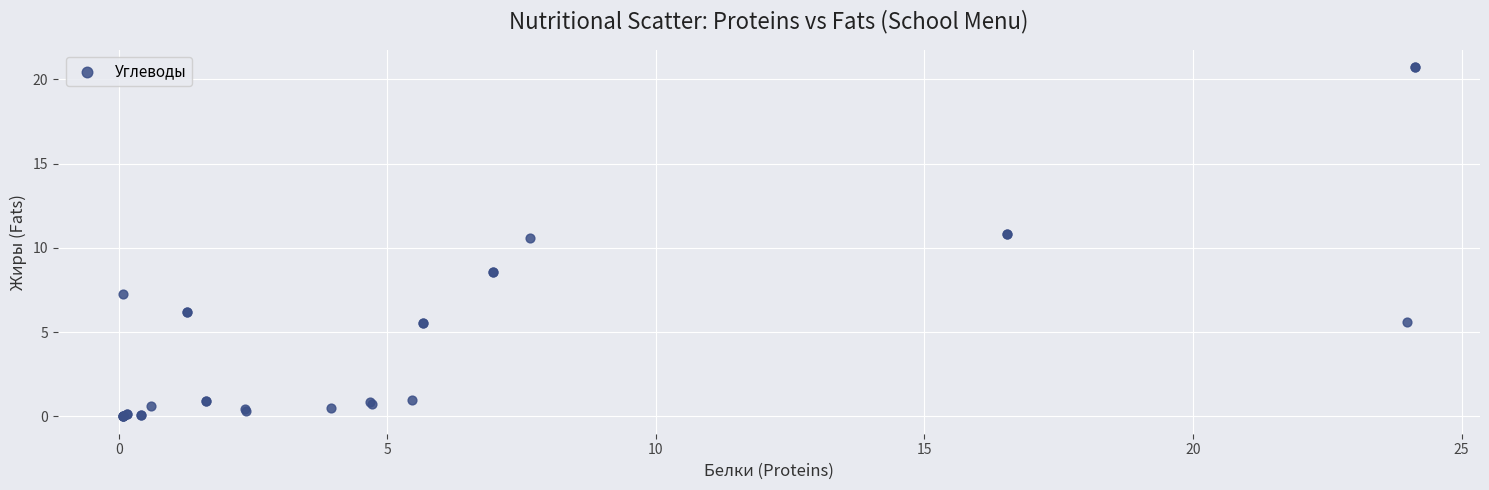

What Y value in the scatter plot is closest to 10?

10.6